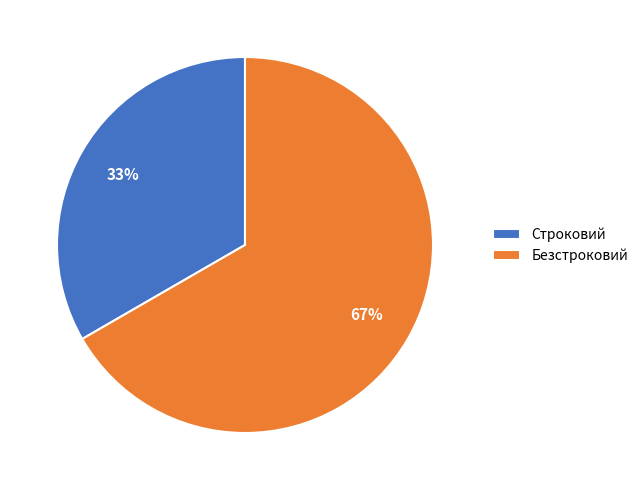

True or false: Безстроковий accounts for 67% of the total.

True